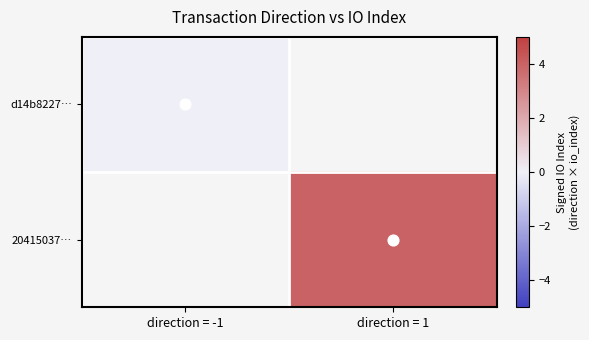

At how many categories does at least one series exceed 3?

1